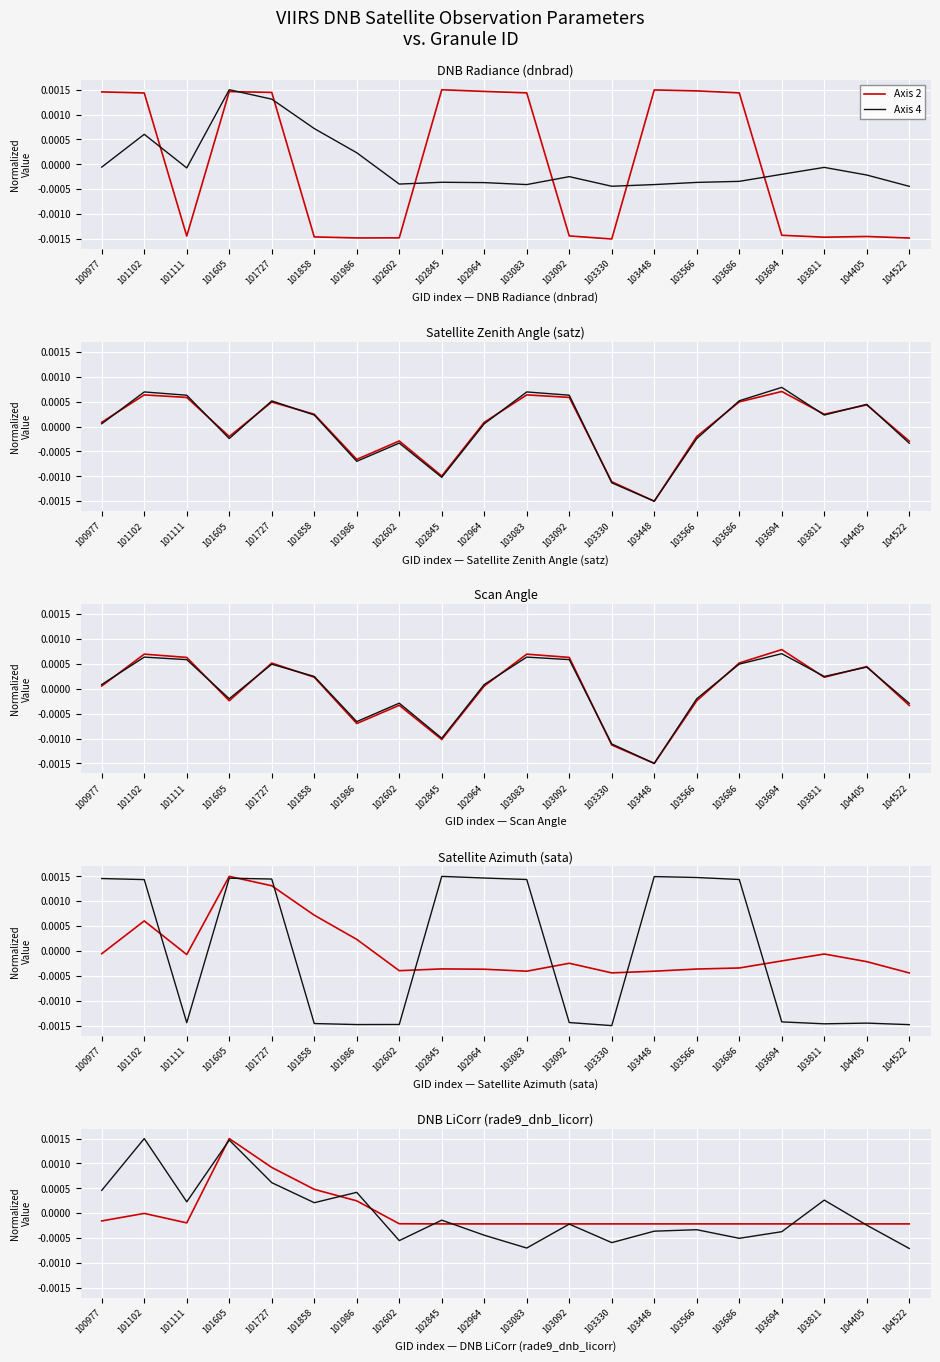

At how many categories does at least one series exceed 0?

8